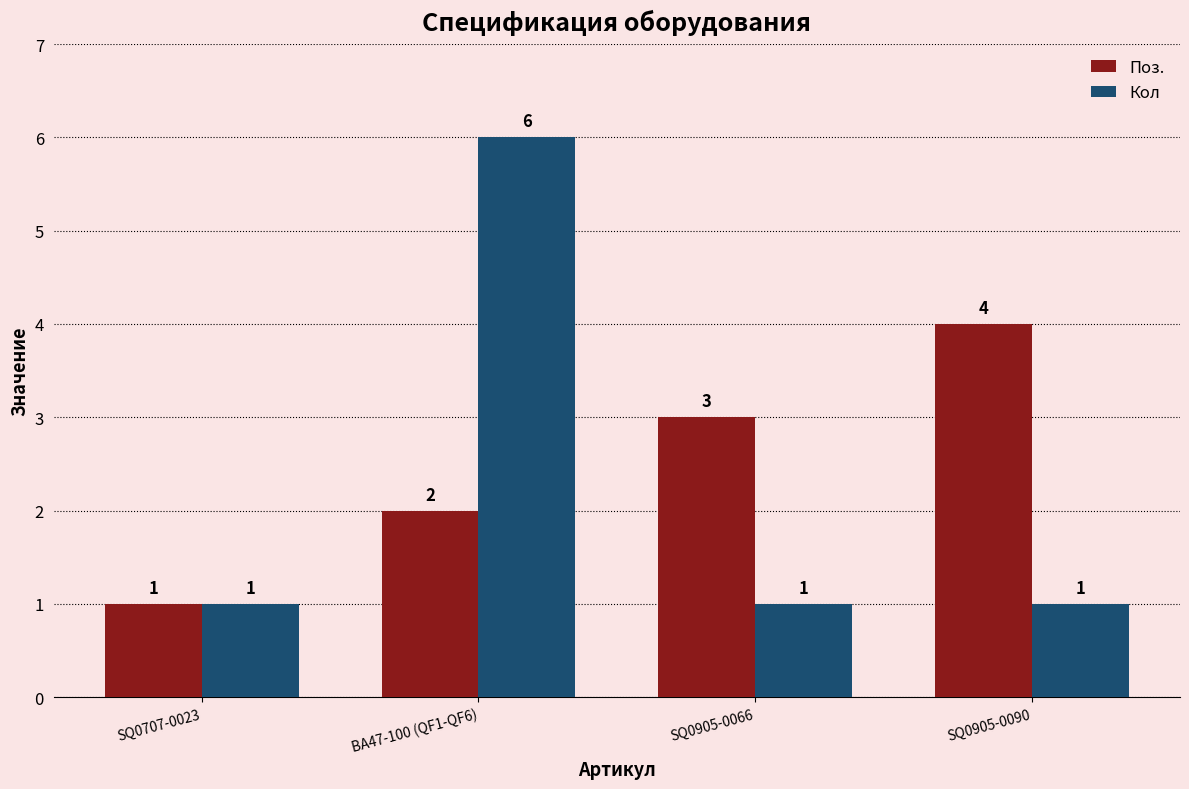

At which category does the chart reach its peak across all series?

ВА47-100 (QF1-QF6)